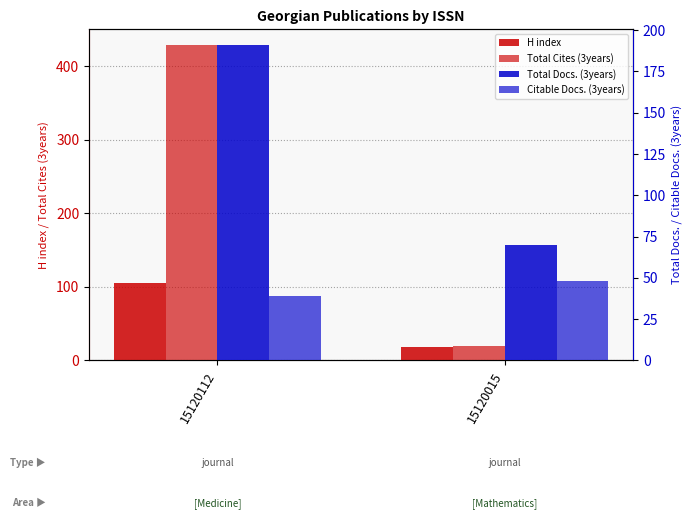

Reading left to right, extract all data points from this chart.

H index: 15120112=105	15120015=18
Total Cites (3years): 15120112=429	15120015=20
Total Docs. (3years): 15120112=191	15120015=70
Citable Docs. (3years): 15120112=39	15120015=48